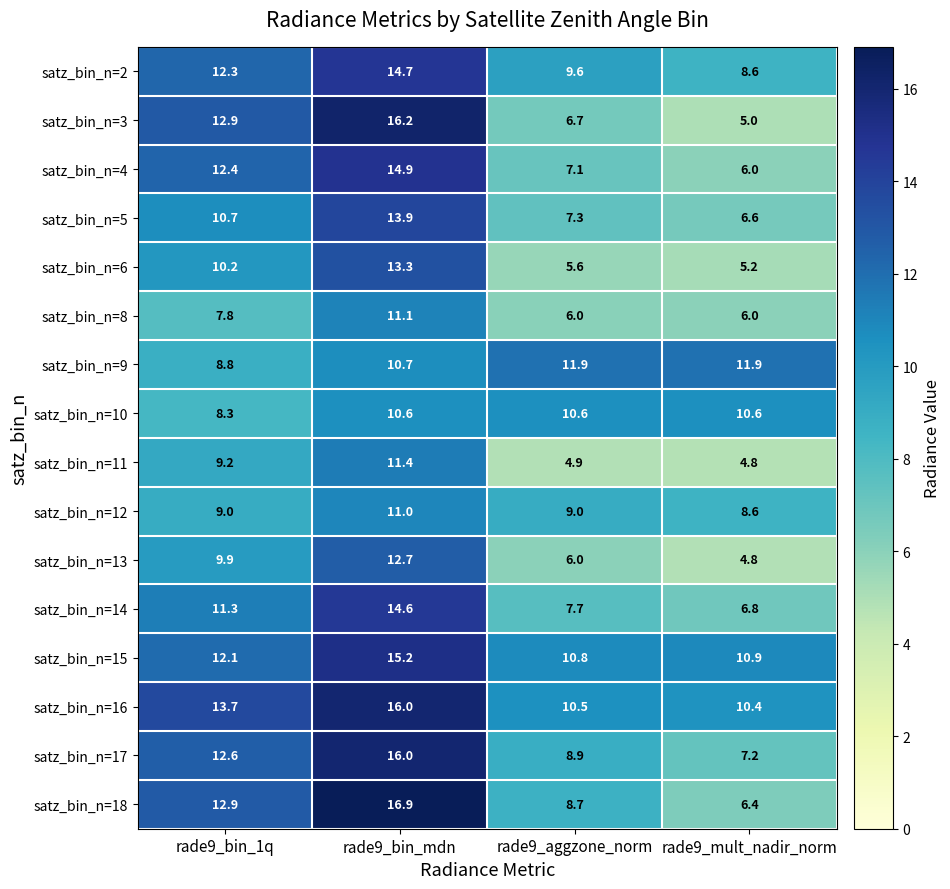

What is the approximate value of satz_bin_n=2 at rade9_bin_mdn?

14.7